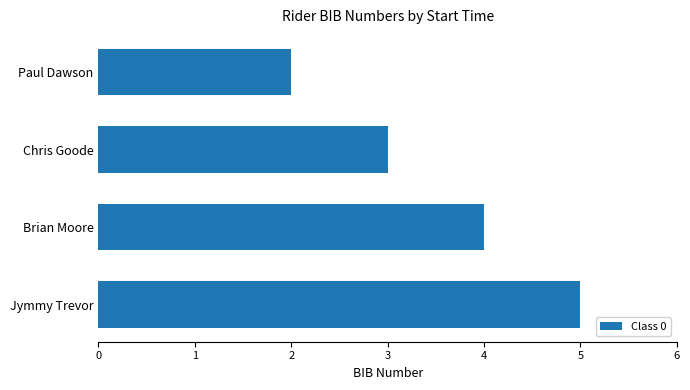

What is the average value?

4